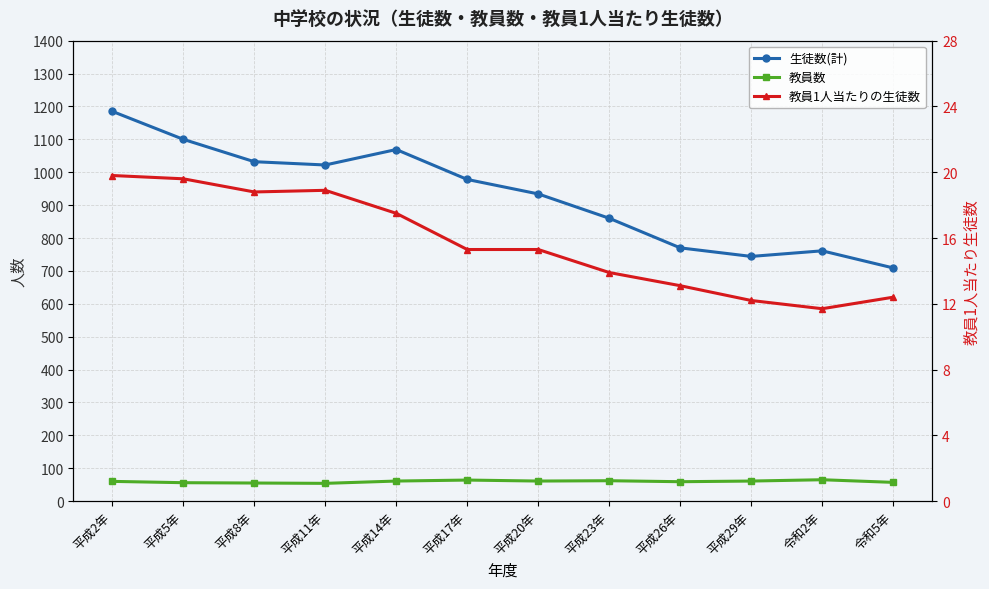

List the series in order of their peak value, lowest first.

教員1人当たりの生徒数, 教員数, 生徒数(計)